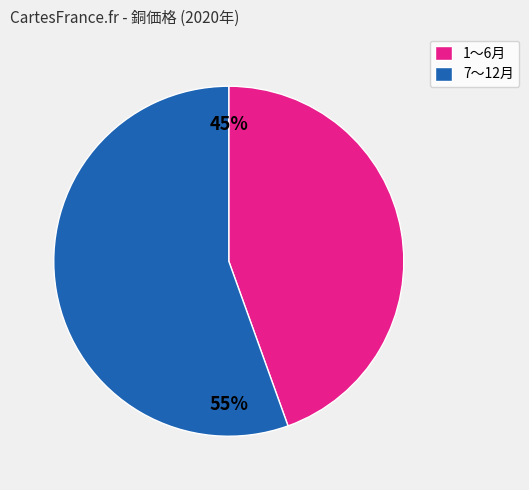

Which slice is the largest?

7〜12月